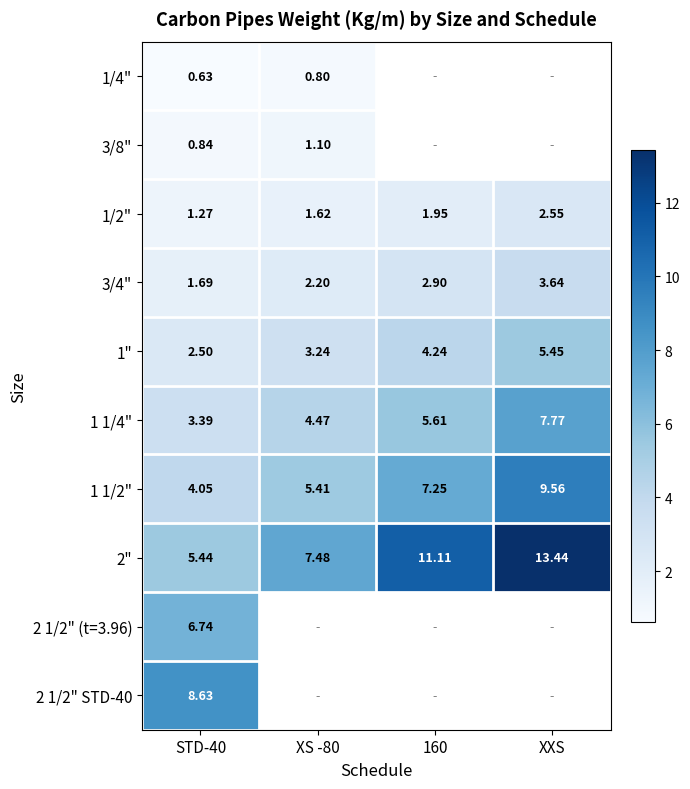

At which label does 3/4" reach its peak?

XXS